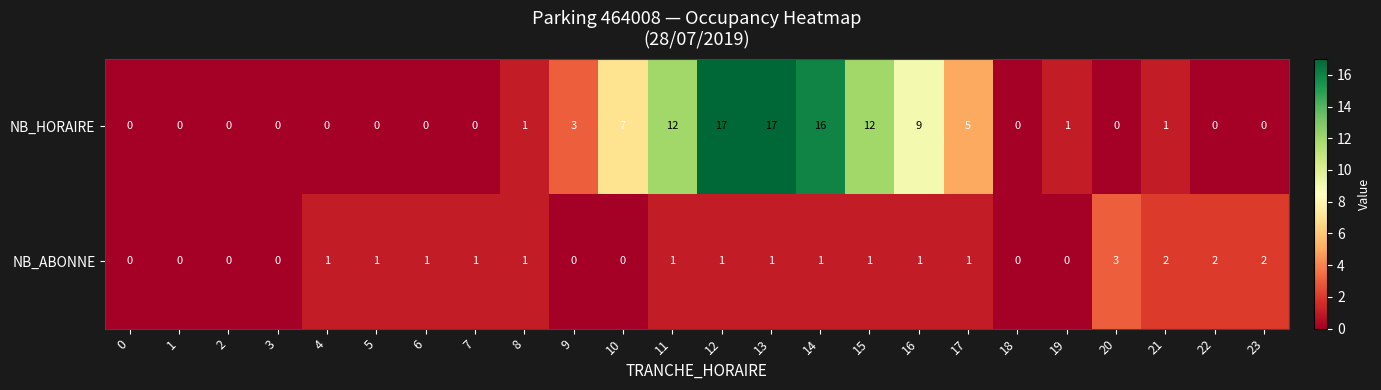

Count the NB_ABONNE values in the range 0 to 1.

20